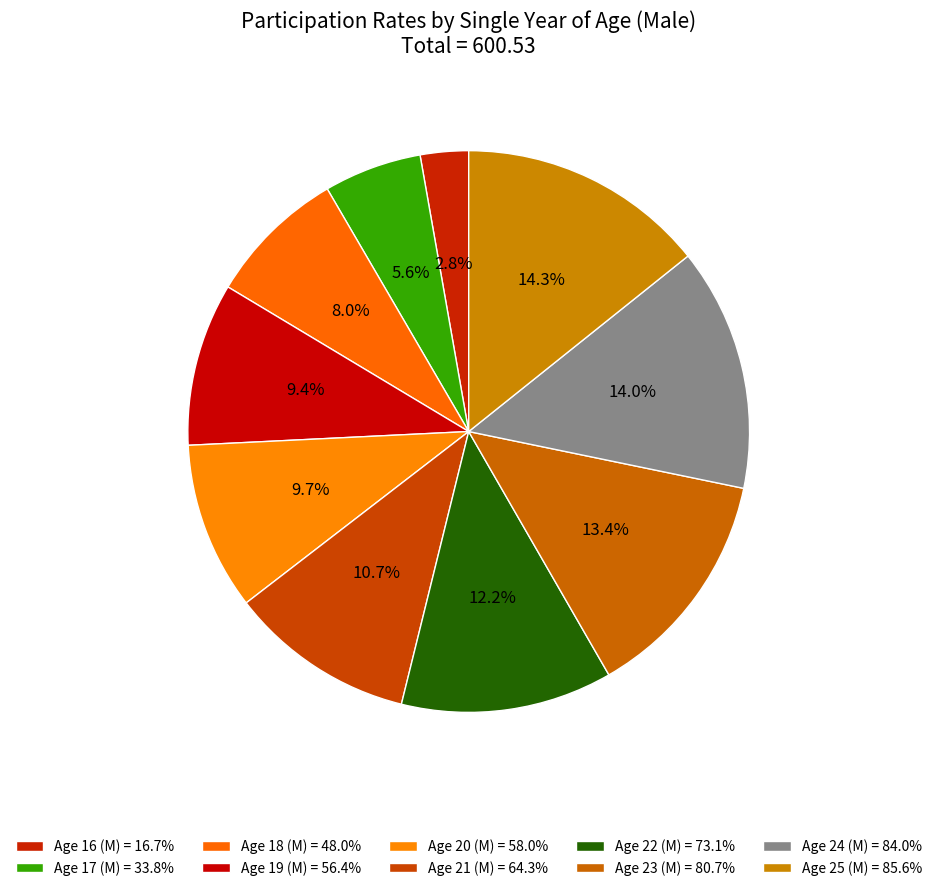

What percentage is the Age 25 (M) slice, to the nearest percent?

14%